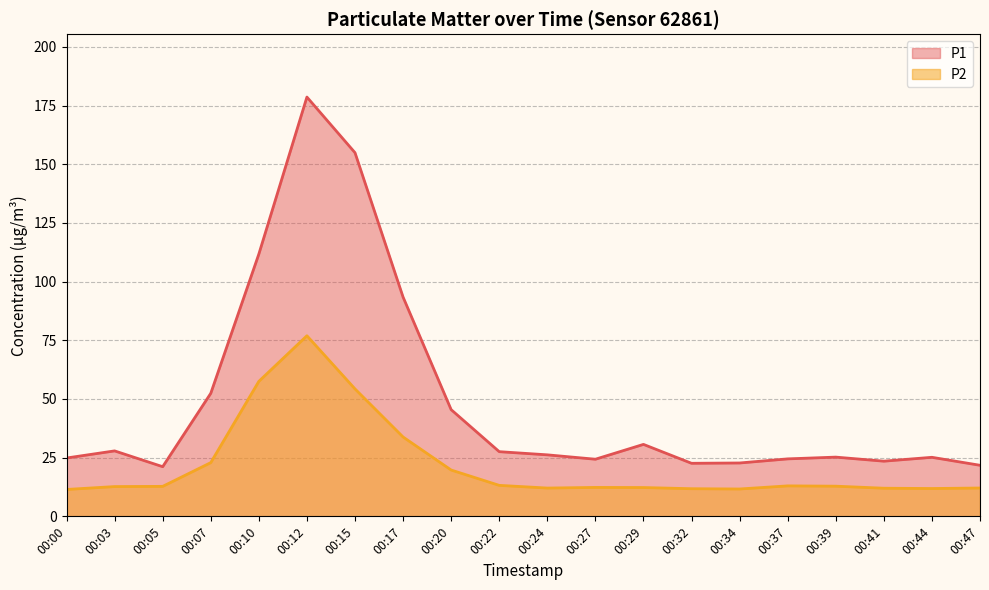

Which series has the widest spread of values?

P1